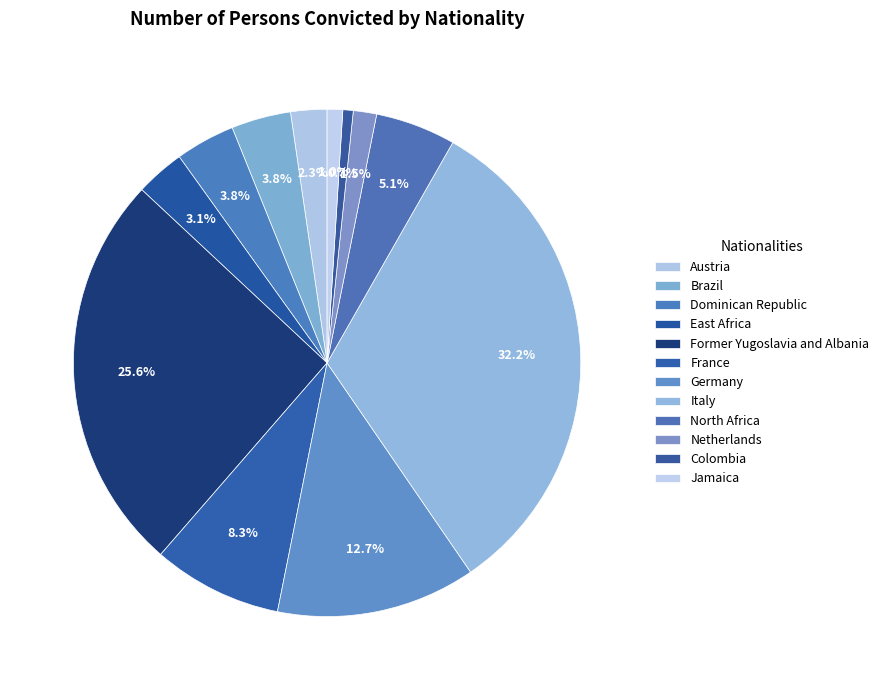

What percentage is the North Africa slice, to the nearest percent?

5%